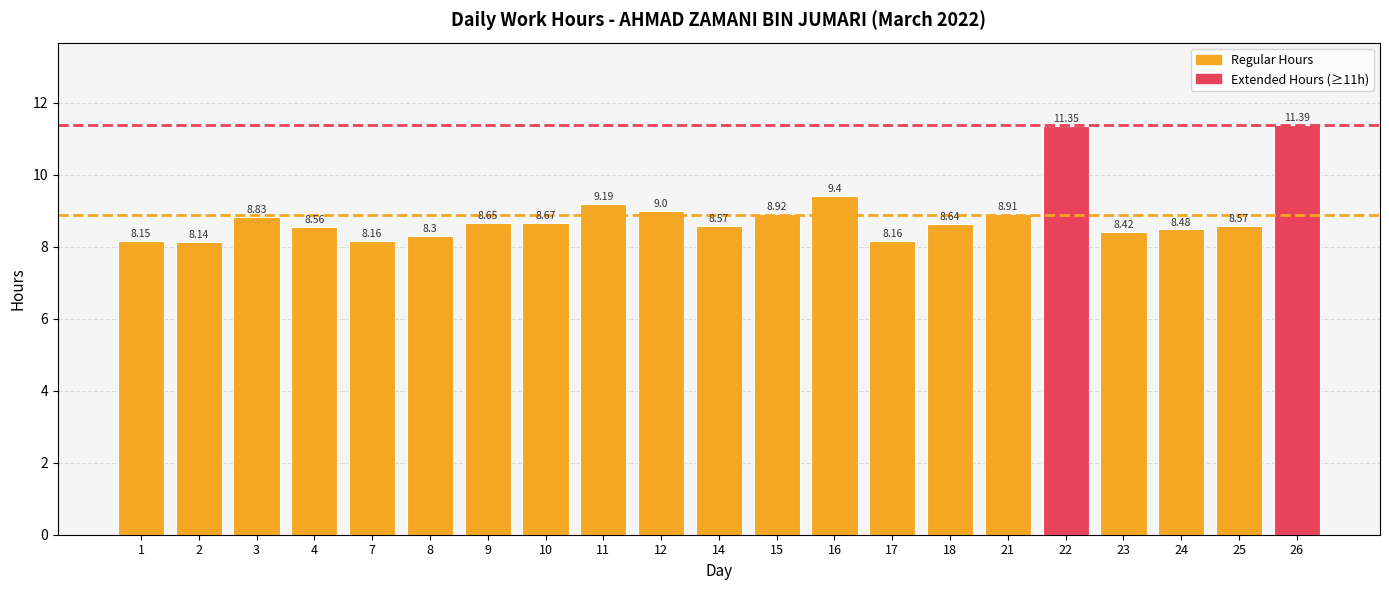

Which label corresponds to the largest value in the chart?

26